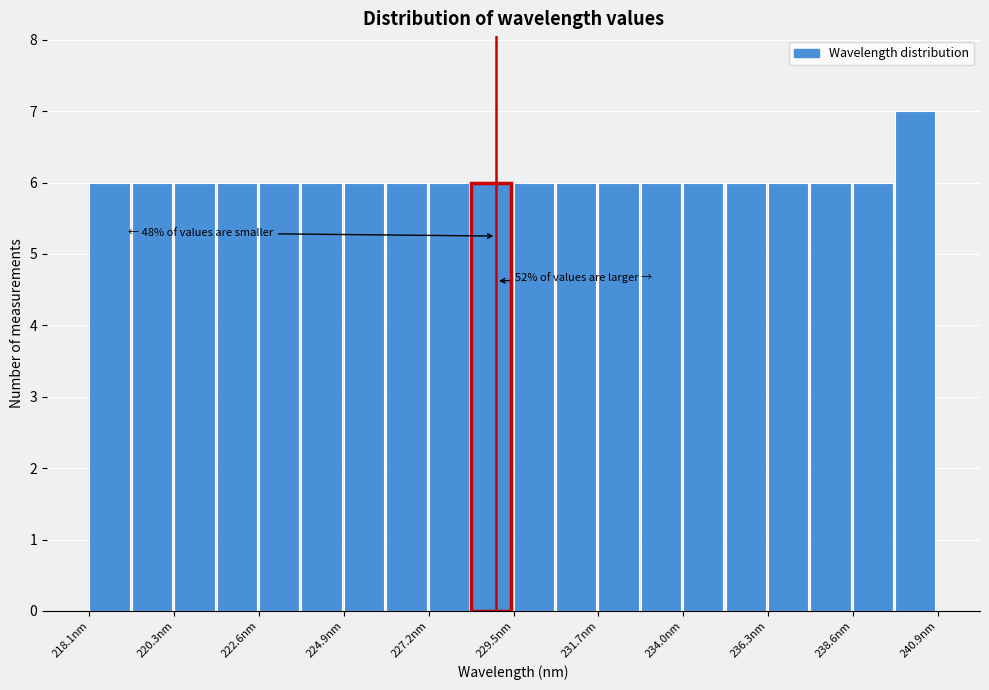

Read against the x-axis, roughly where is the centre of the tallest bar?

240.5